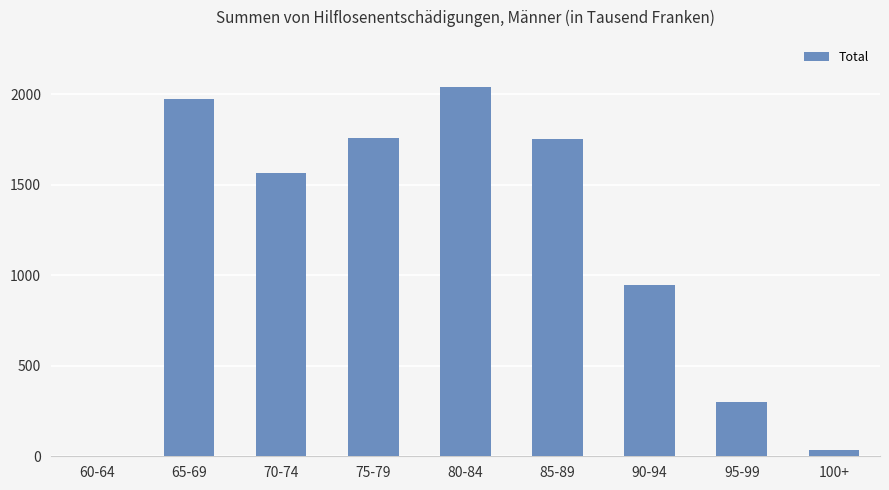

At which label is the value closest to 1021?

90-94